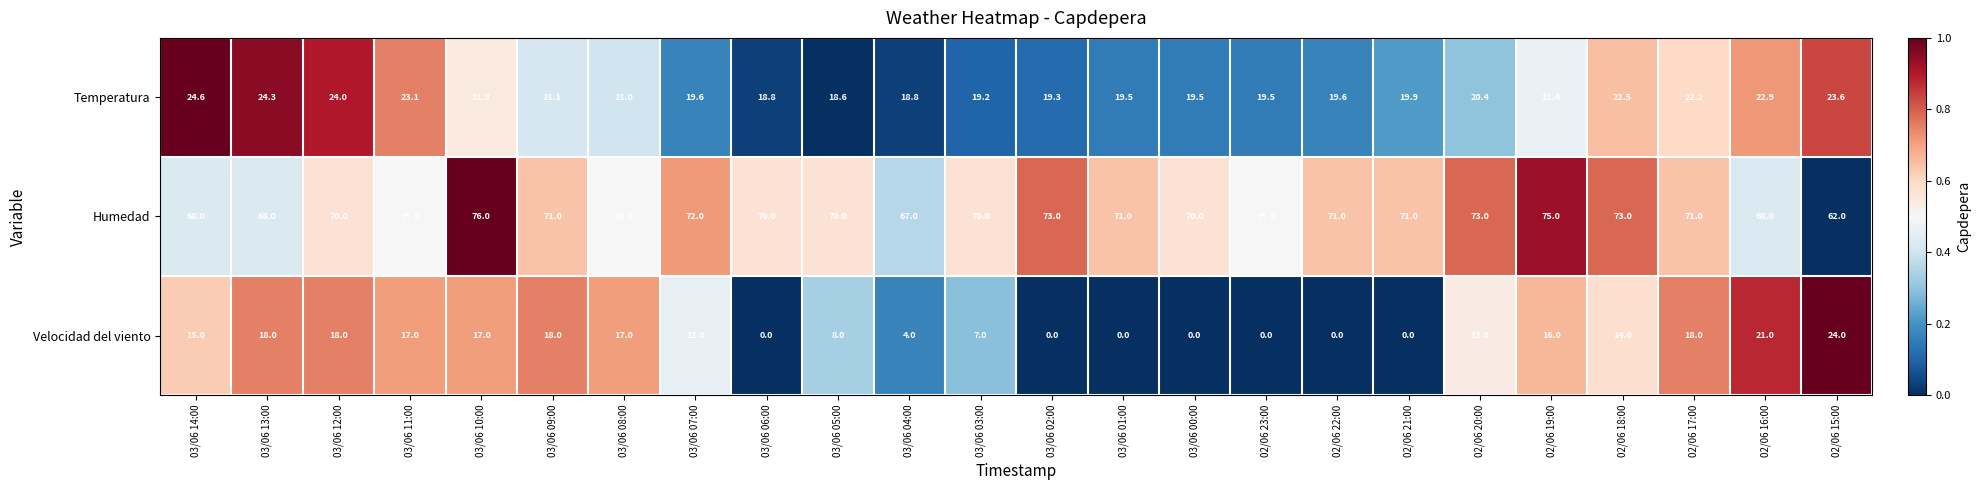

What is the difference between the highest and lowest values at 03/06 01:00?

71.0